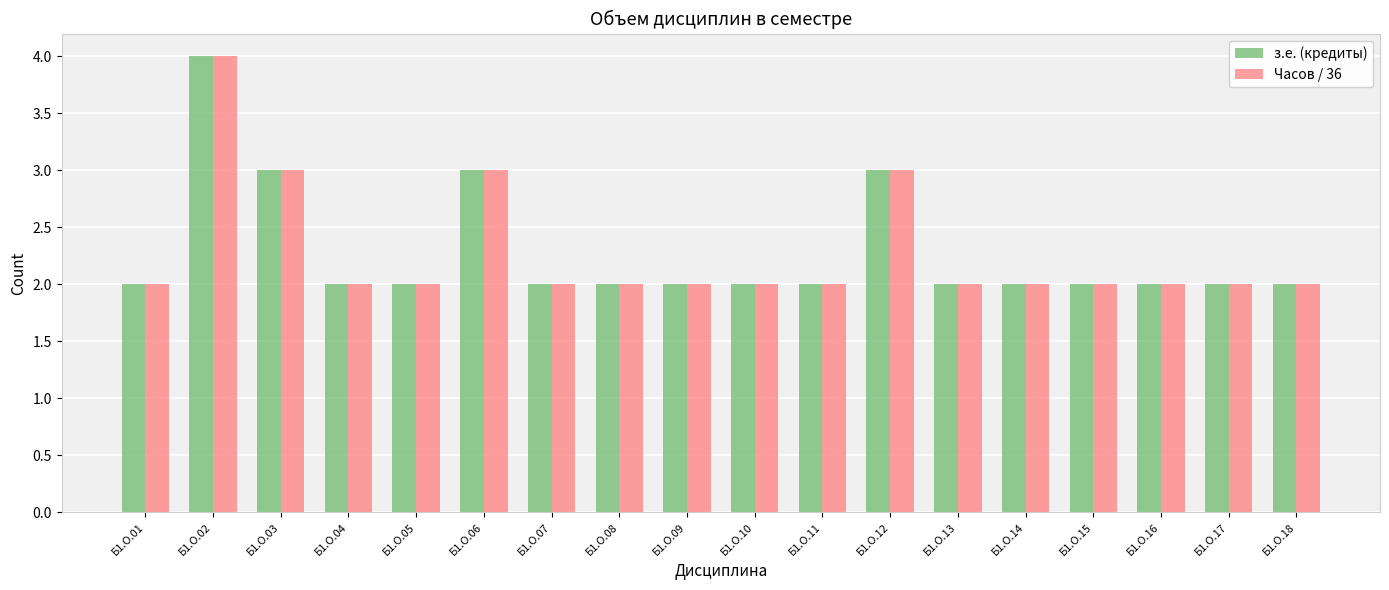

Reading left to right, transcribe all the data shown in this chart.

з.е. (кредиты): Б1.О.01=2	Б1.О.02=4	Б1.О.03=3	Б1.О.04=2	Б1.О.05=2	Б1.О.06=3	Б1.О.07=2	Б1.О.08=2	Б1.О.09=2	Б1.О.10=2	Б1.О.11=2	Б1.О.12=3	Б1.О.13=2	Б1.О.14=2	Б1.О.15=2	Б1.О.16=2	Б1.О.17=2	Б1.О.18=2
Часов / 36: Б1.О.01=2	Б1.О.02=4	Б1.О.03=3	Б1.О.04=2	Б1.О.05=2	Б1.О.06=3	Б1.О.07=2	Б1.О.08=2	Б1.О.09=2	Б1.О.10=2	Б1.О.11=2	Б1.О.12=3	Б1.О.13=2	Б1.О.14=2	Б1.О.15=2	Б1.О.16=2	Б1.О.17=2	Б1.О.18=2